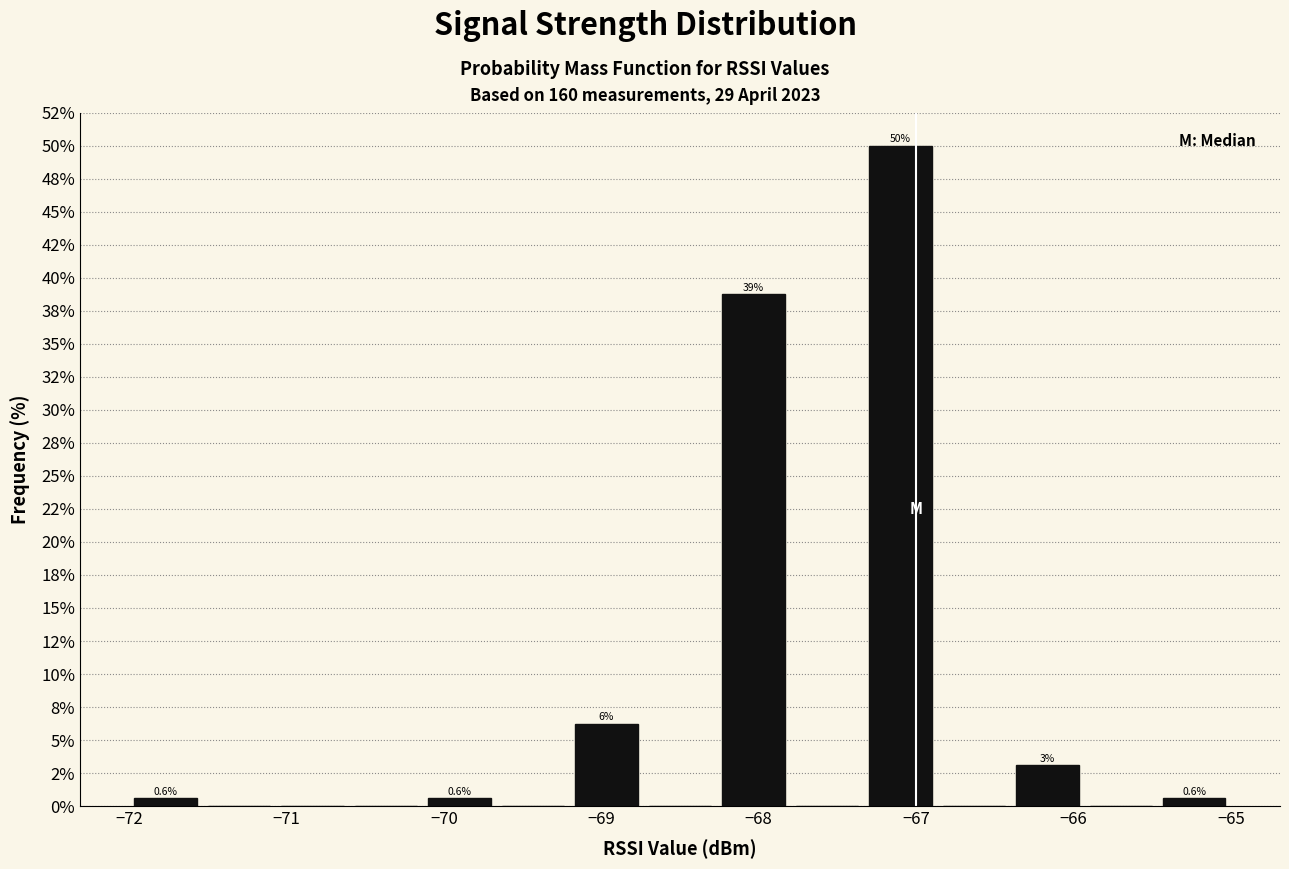

Which range on the x-axis has the tallest bar?

-67.3 to -66.9